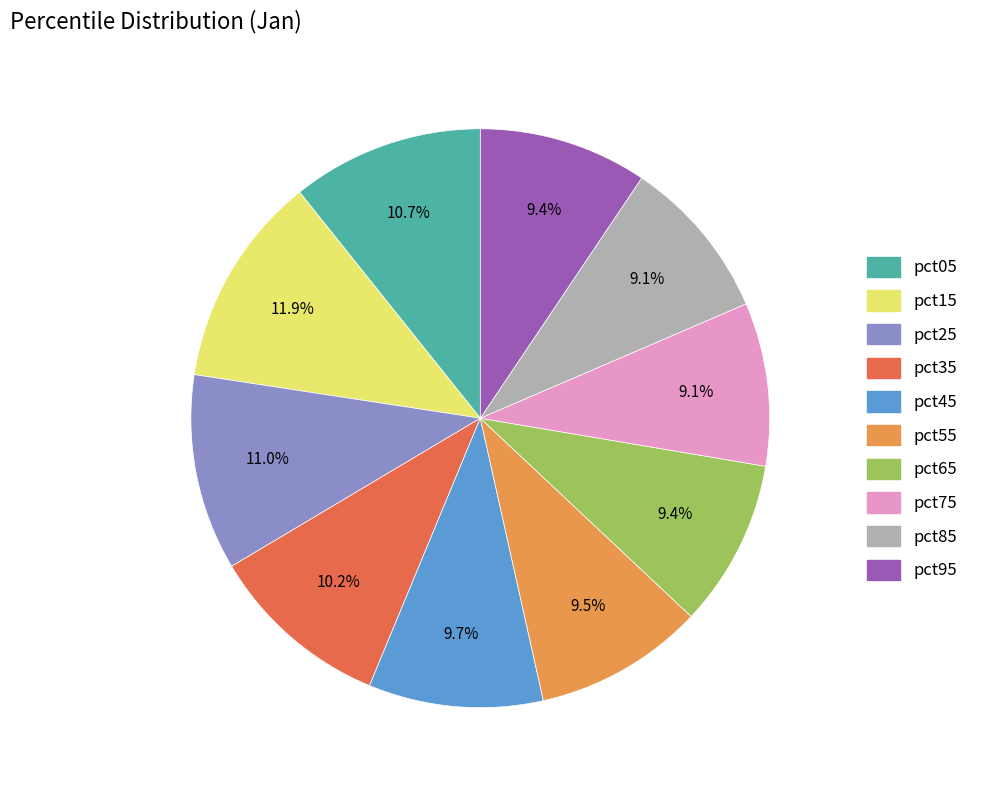

Does any single category account for the majority?

No